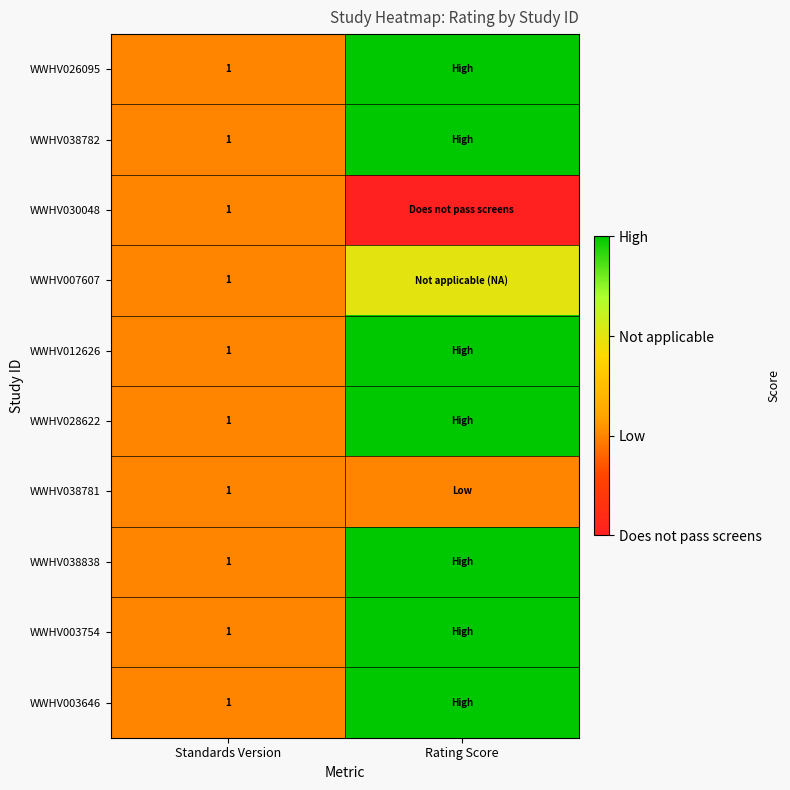

The WWHV003754 series shows 2 at Standards Version. True or false?

False